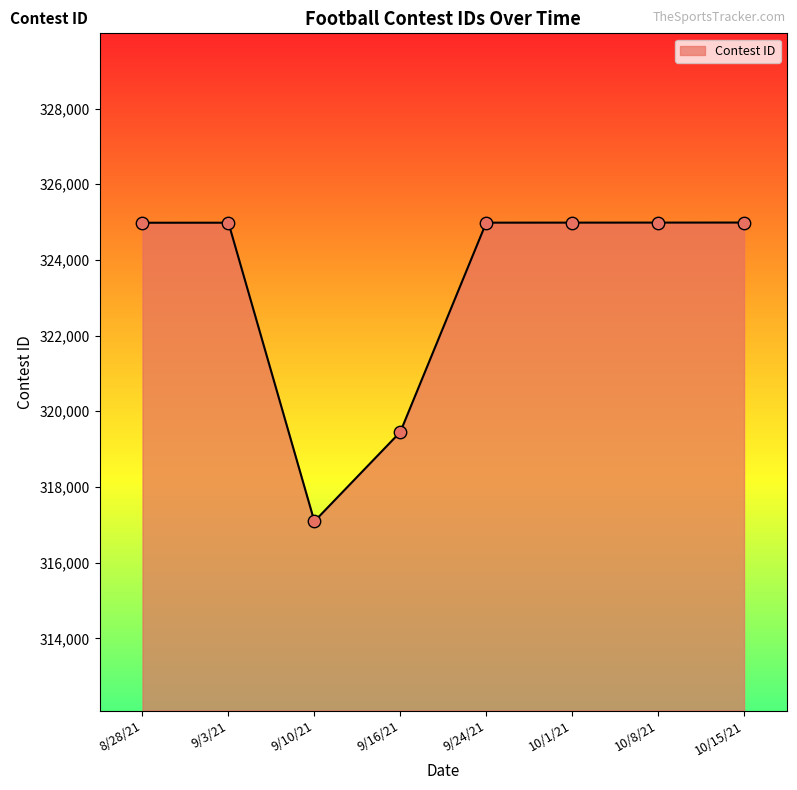

What is the change in value from 9/10/21 to 9/24/21?

+7893